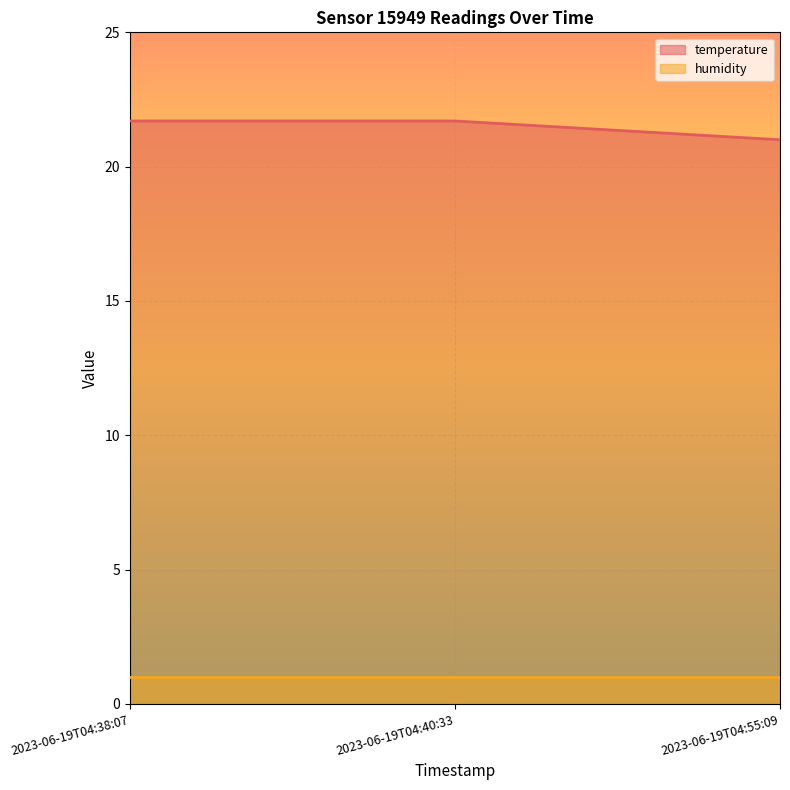

Is it true that the value at 2023-06-19T04:40:33 is 31.6?

False